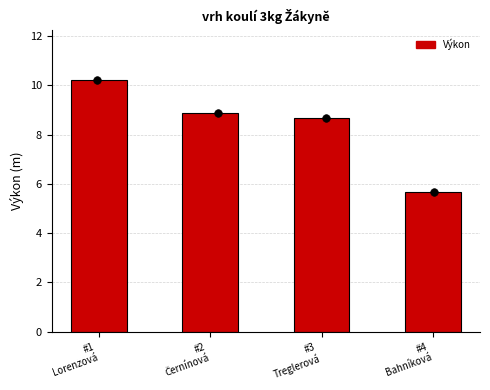

Between #3
Treglerová and #2
Černínová, which is larger?

#2
Černínová